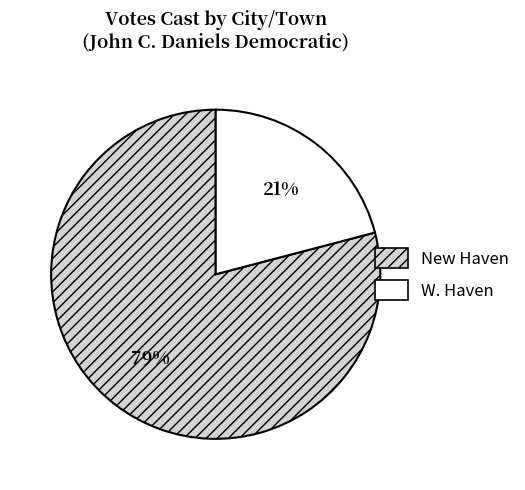

Does W. Haven account for over 50% of the chart?

No